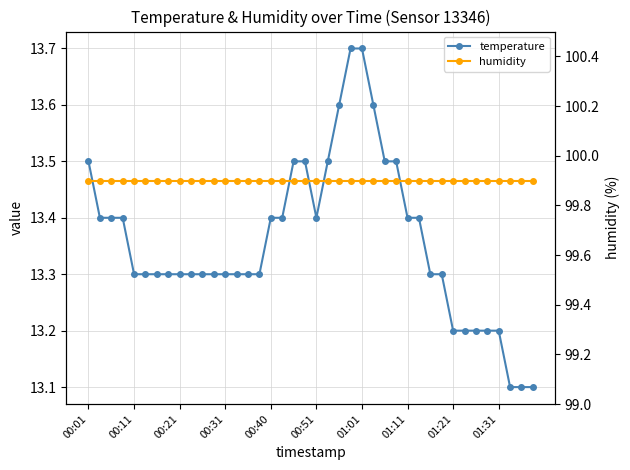

True or false: humidity has a value of 153.4 at 26.

False